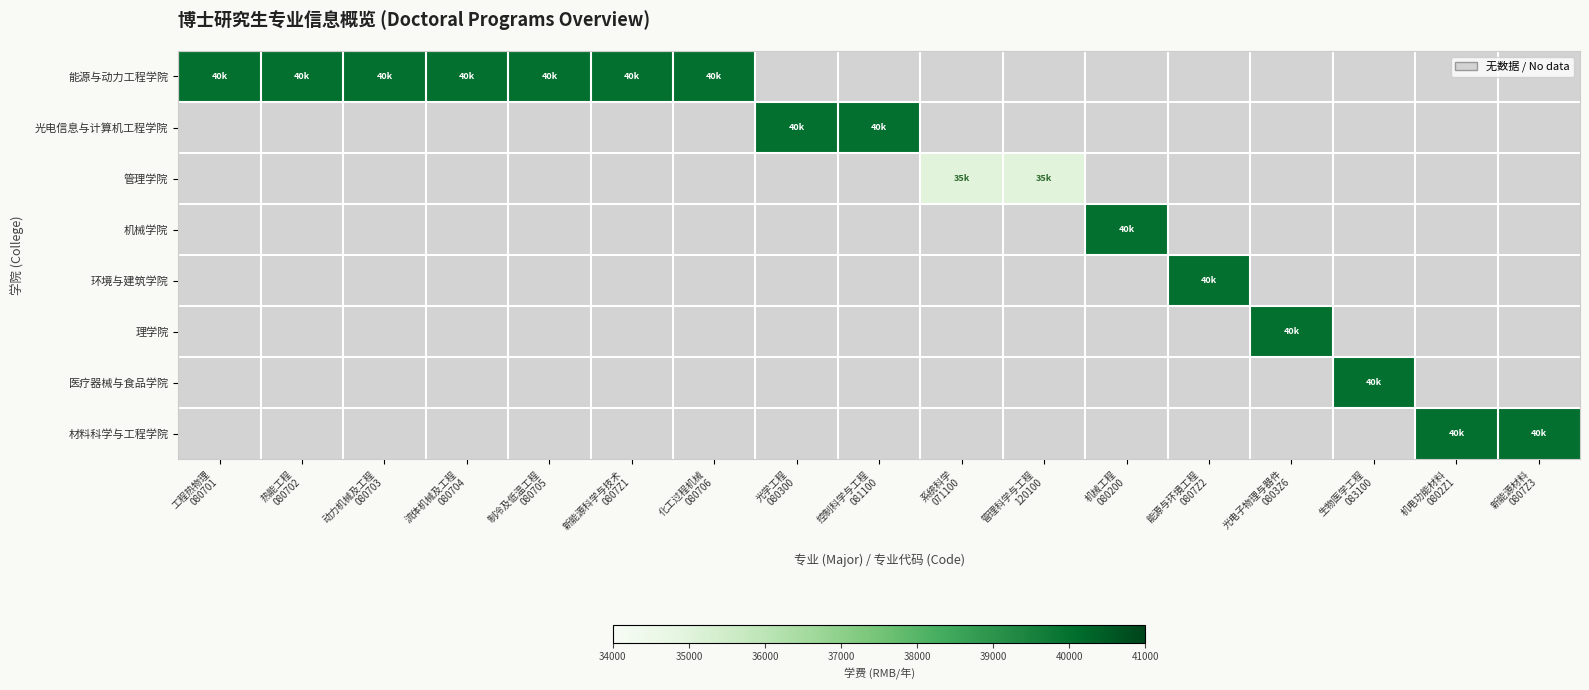

Between 新能源科学与技术
0807Z1 and 系统科学
071100, which is larger?

新能源科学与技术
0807Z1